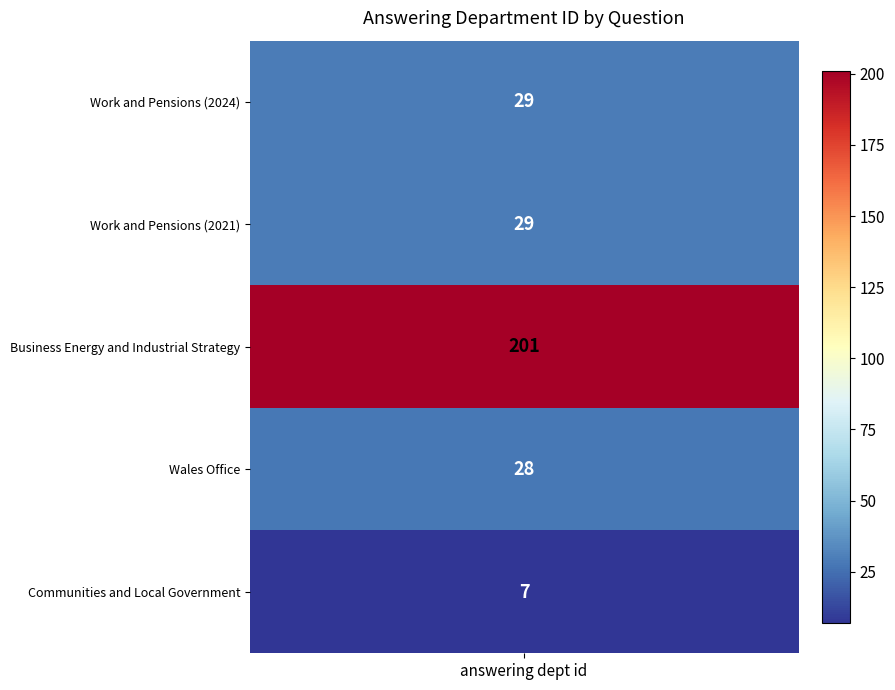

What is the average value?

59